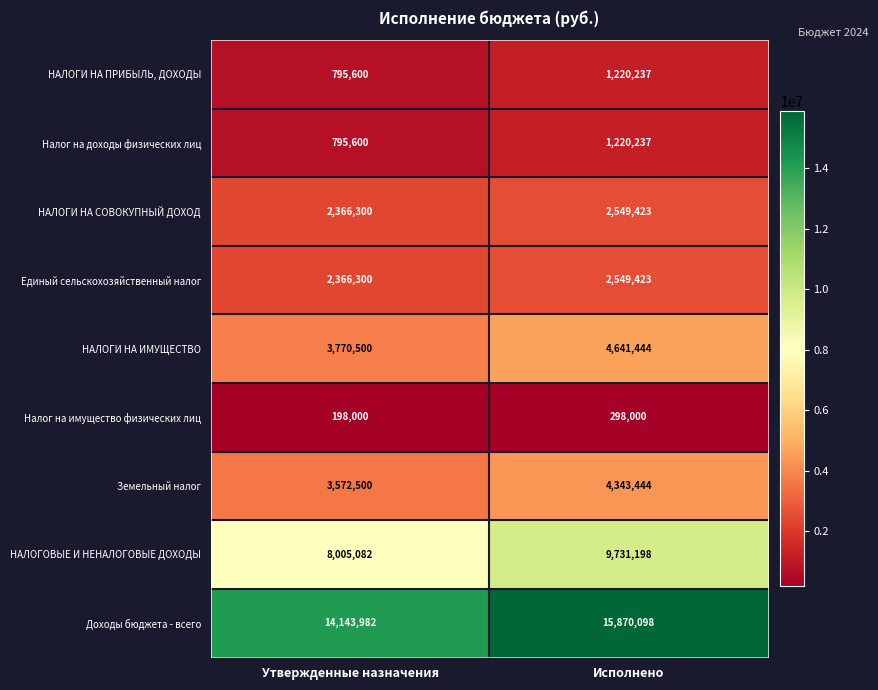

At how many categories does at least one series exceed 5732616?

2